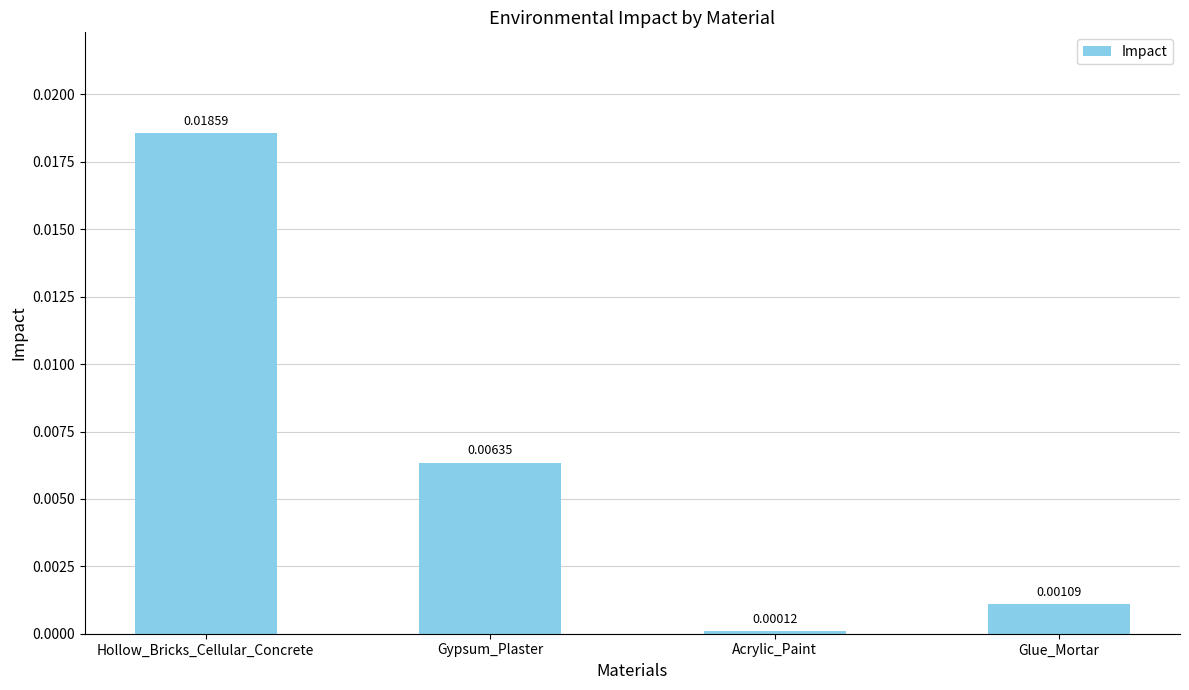

List the labels in order of value, largest first.

Hollow_Bricks_Cellular_Concrete, Gypsum_Plaster, Glue_Mortar, Acrylic_Paint